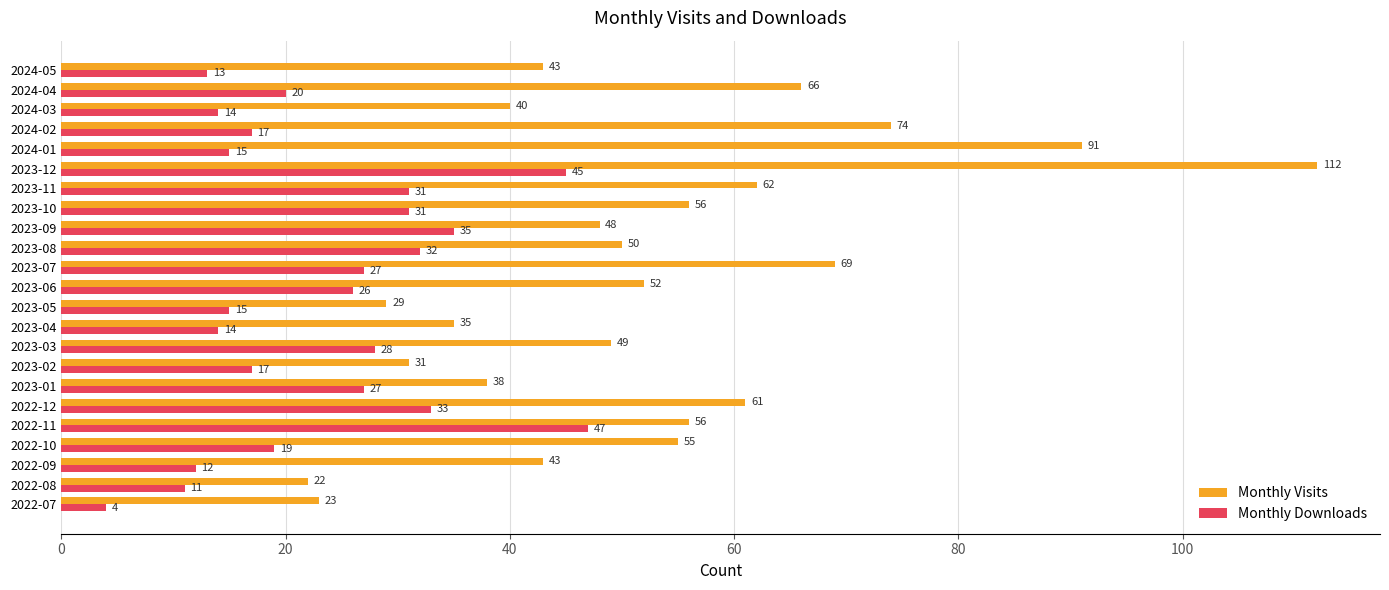

The Monthly Downloads series shows 31 at 2023-11. True or false?

True